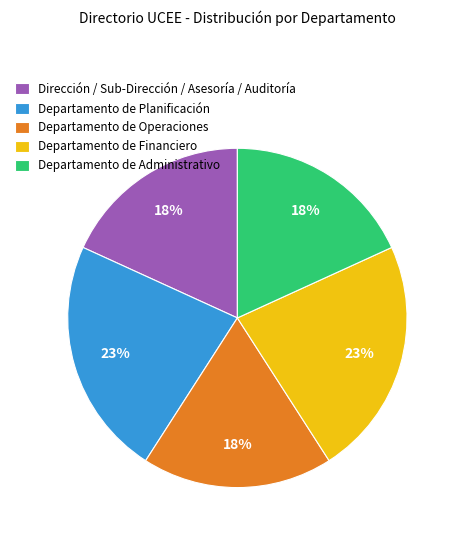

Does Departamento de Planificación account for over 50% of the chart?

No